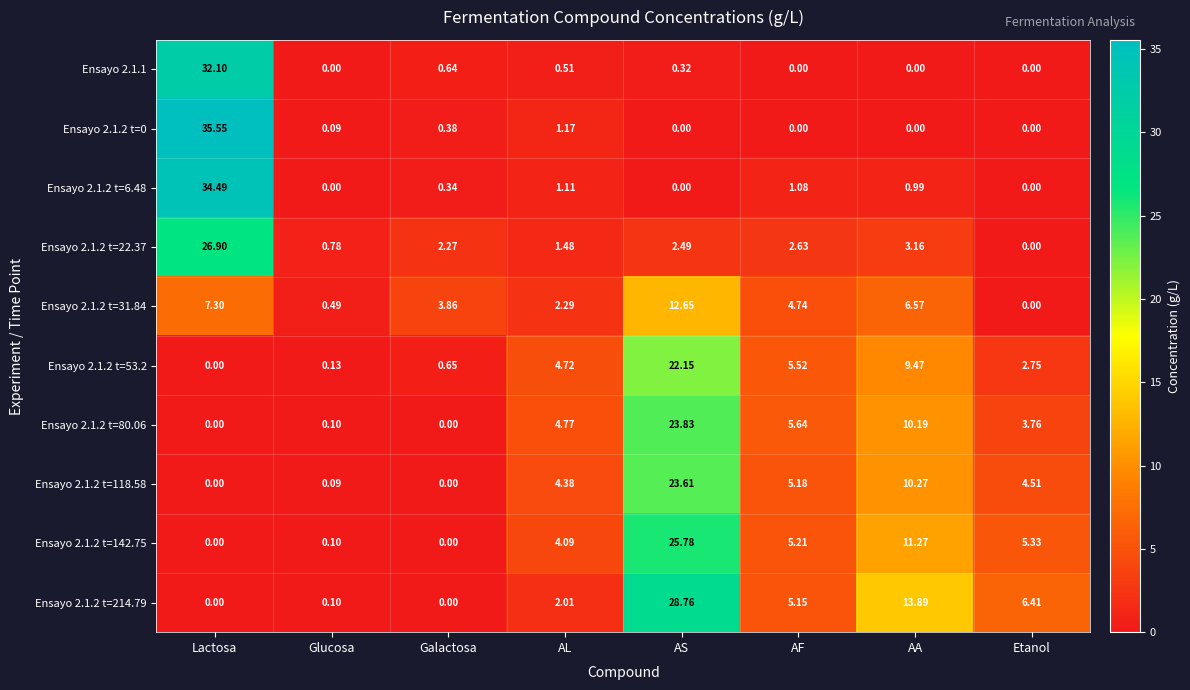

Count the number of categories in the chart.

8